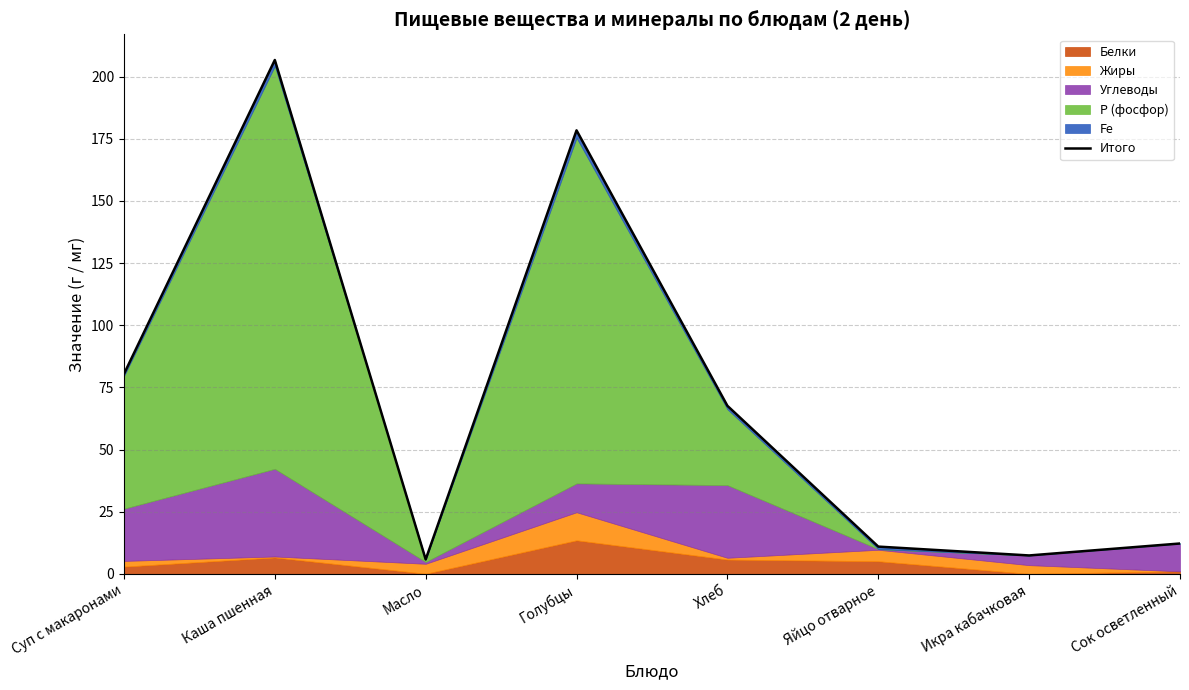

Reading right to left, extract all data points from this chart.

12.2	7.4	11.0	67.6	178.4	5.8	206.7	80.4